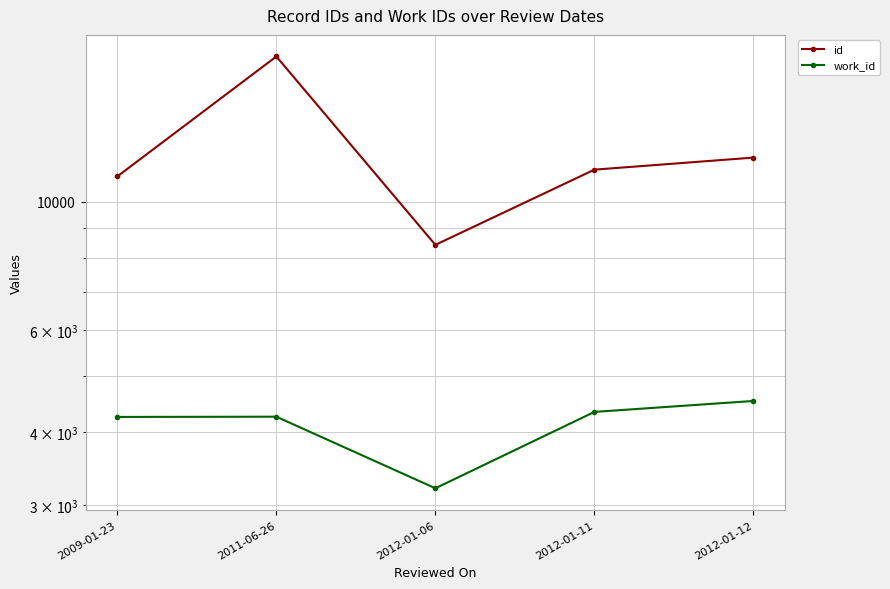

What is the difference between the maximum and second lowest values in the work_id series?

279